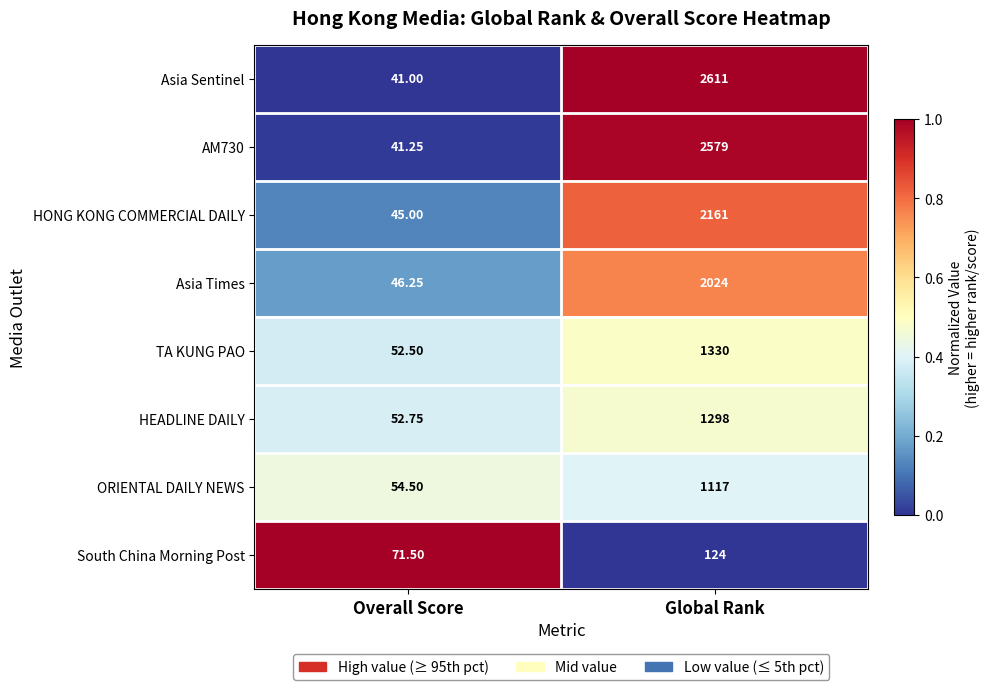

Which label corresponds to the smallest value in the chart?

Overall Score